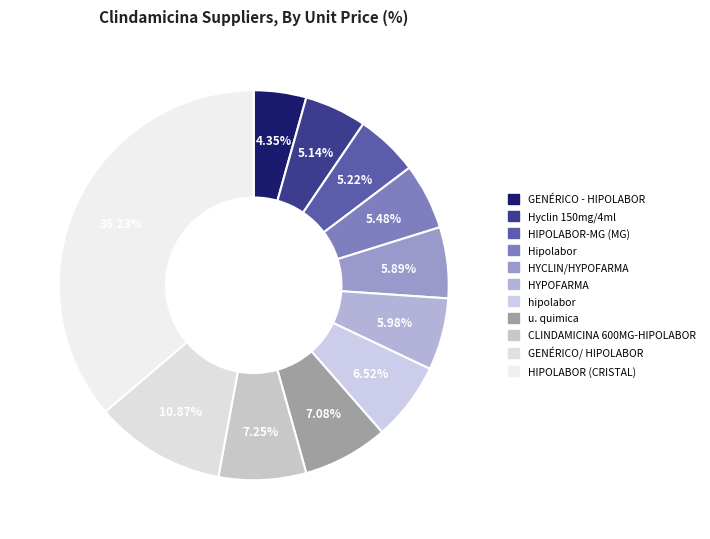

Count the number of slices in the pie.

11